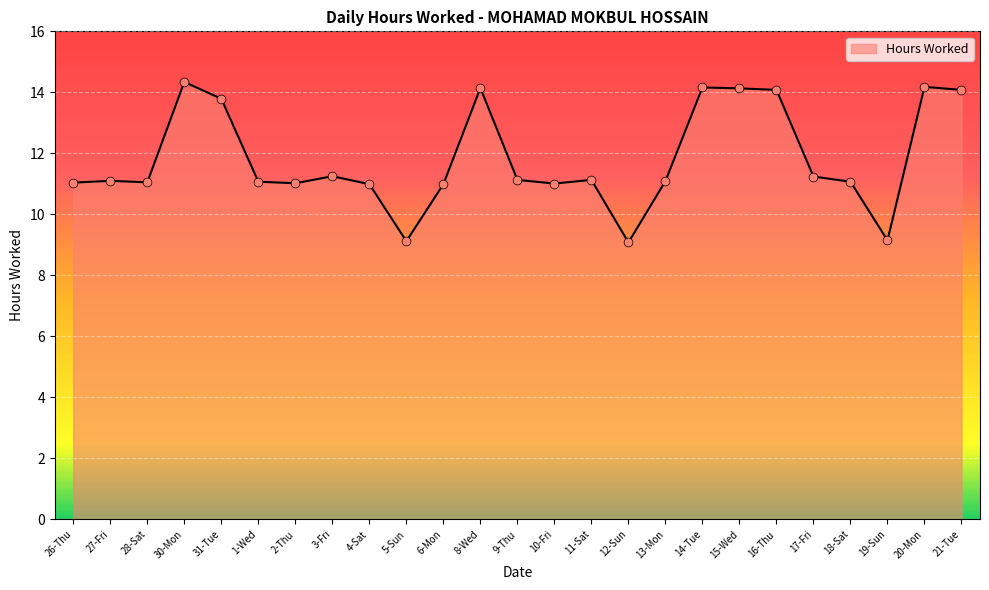

What is the change in value from 30-Mon to 17-Fri?

-3.1